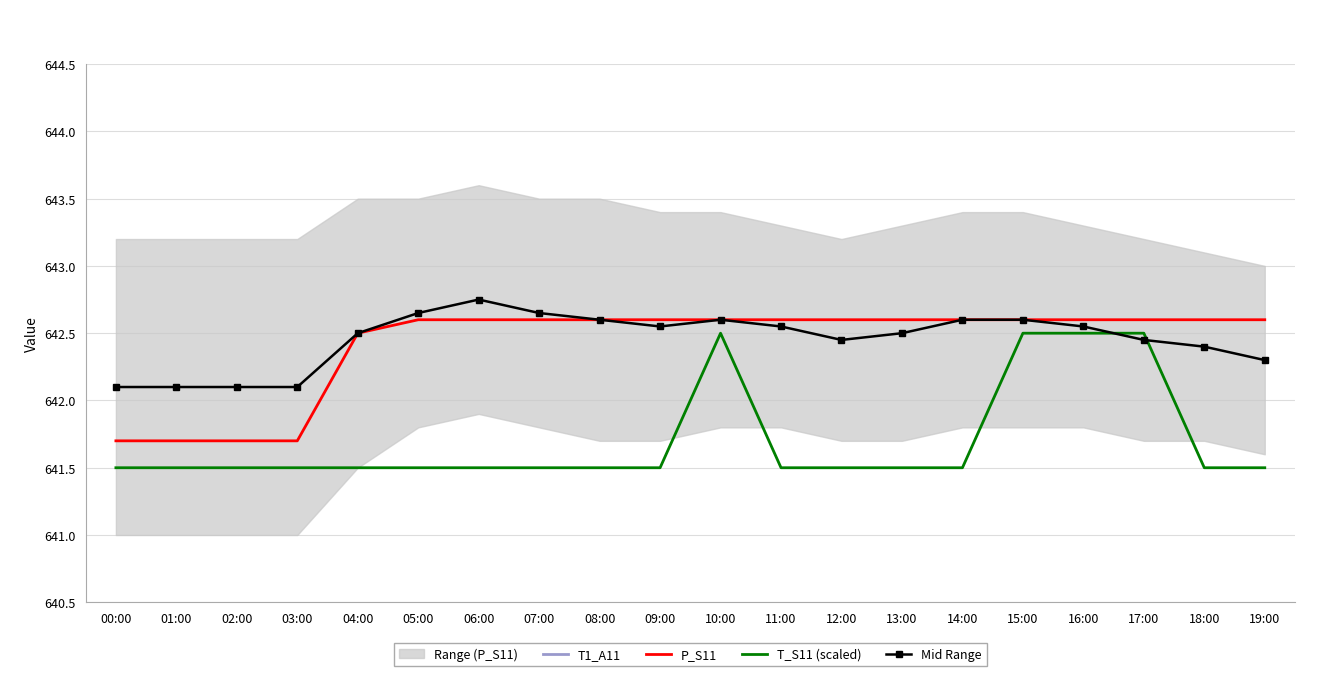

What is the sum of all Mid Range values?

12849.1